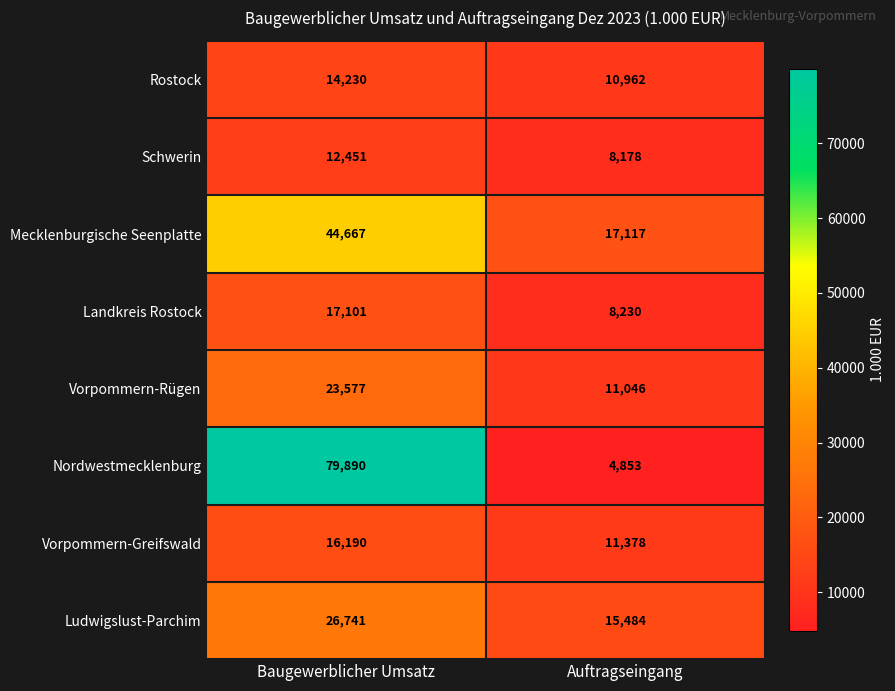

What is the difference between the highest and lowest values at Auftragseingang?

12264